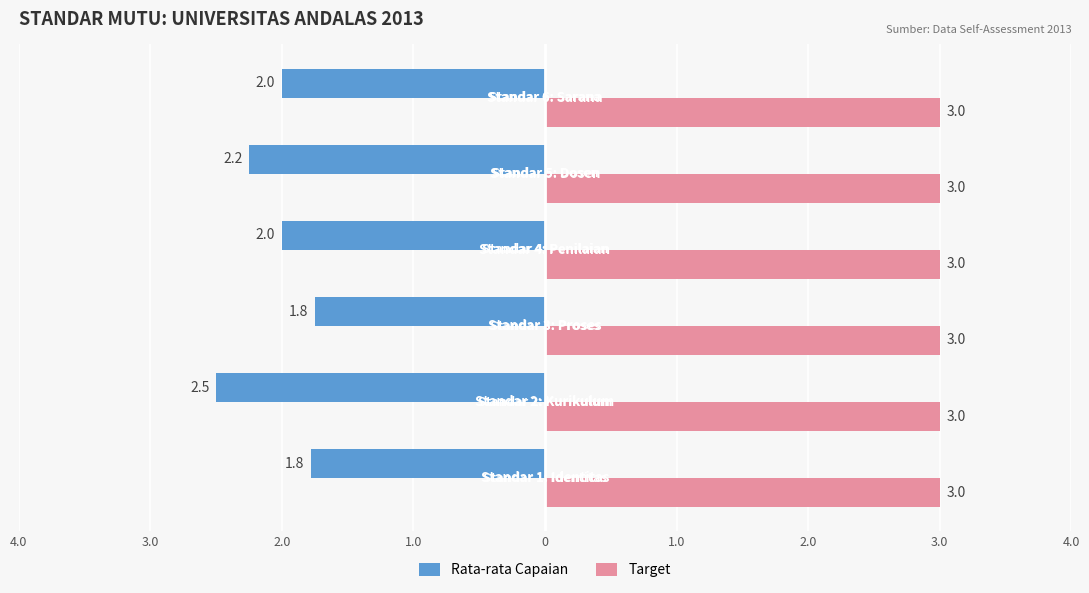

Rank the series by their average value, from highest to lowest.

Target, Rata-rata Capaian